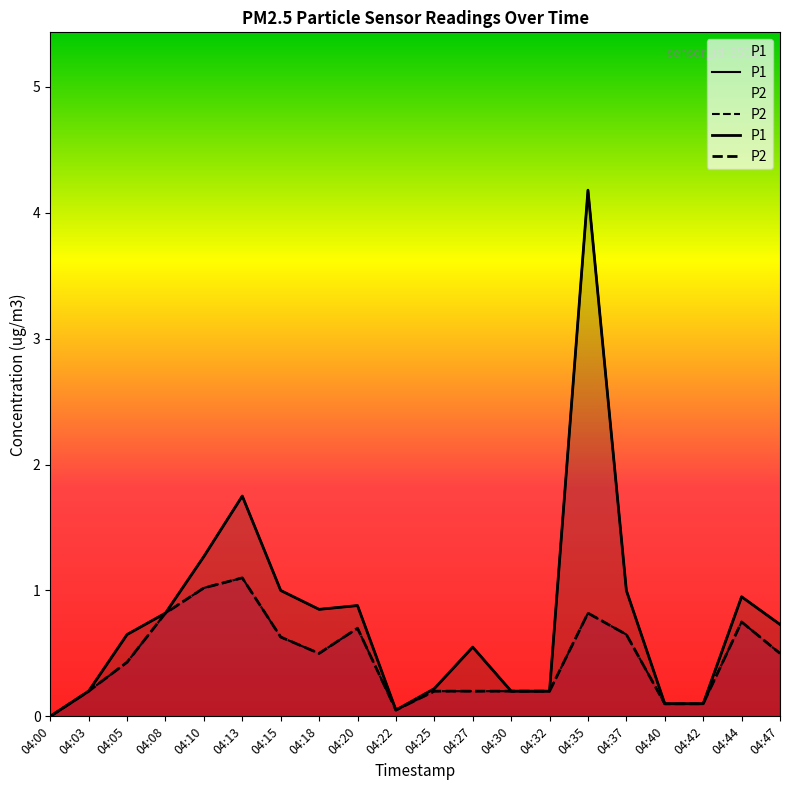

The value of P1 at 04:47 is 0.4. True or false?

False